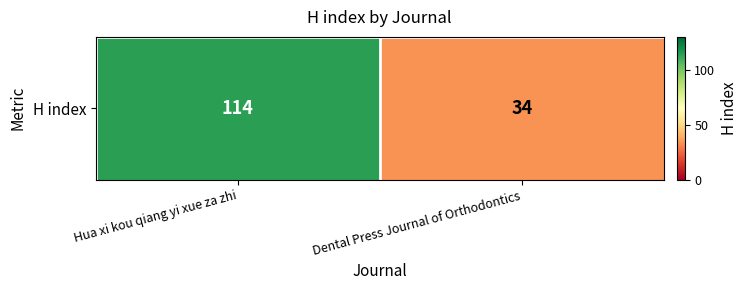

Reading left to right, what are all the values shown in this chart?

Hua xi kou qiang yi xue za zhi=114	Dental Press Journal of Orthodontics=34